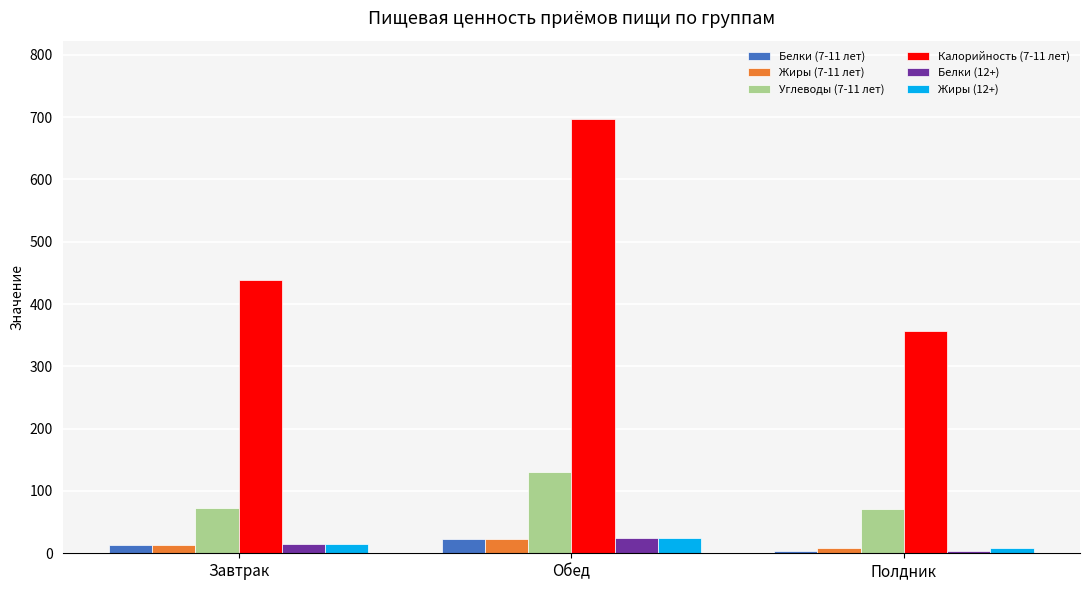

What is the approximate value of Жиры (7-11 лет) at Завтрак?

13.7